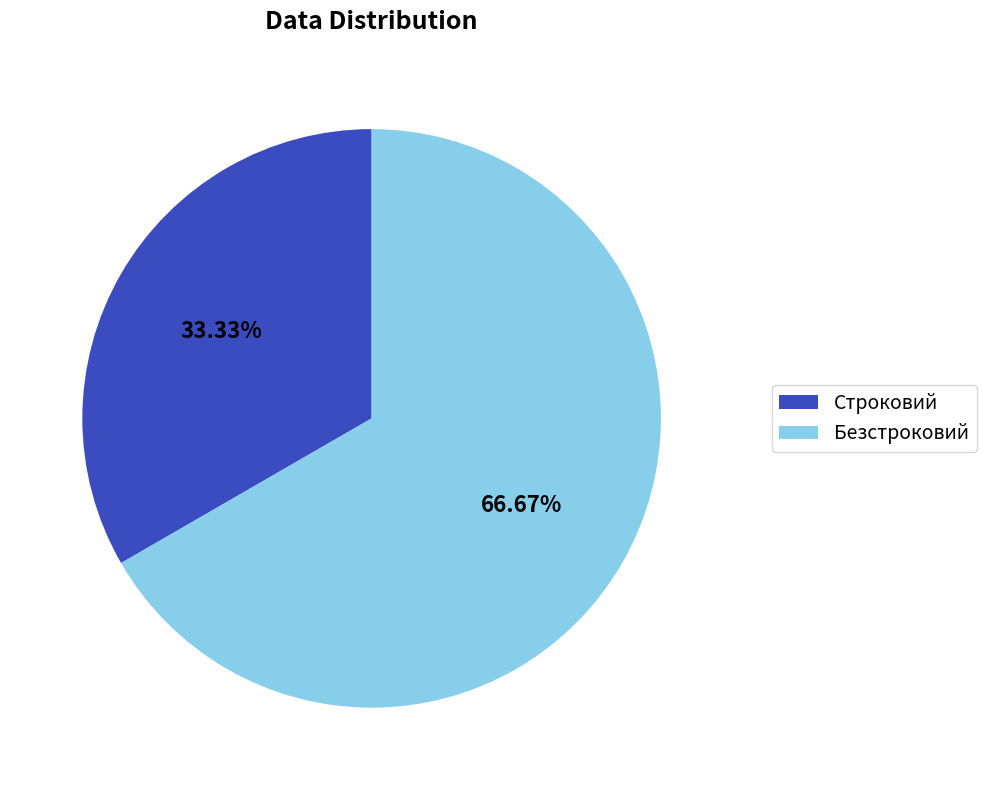

What is the total percentage of Строковий and Безстроковий?

100.0%